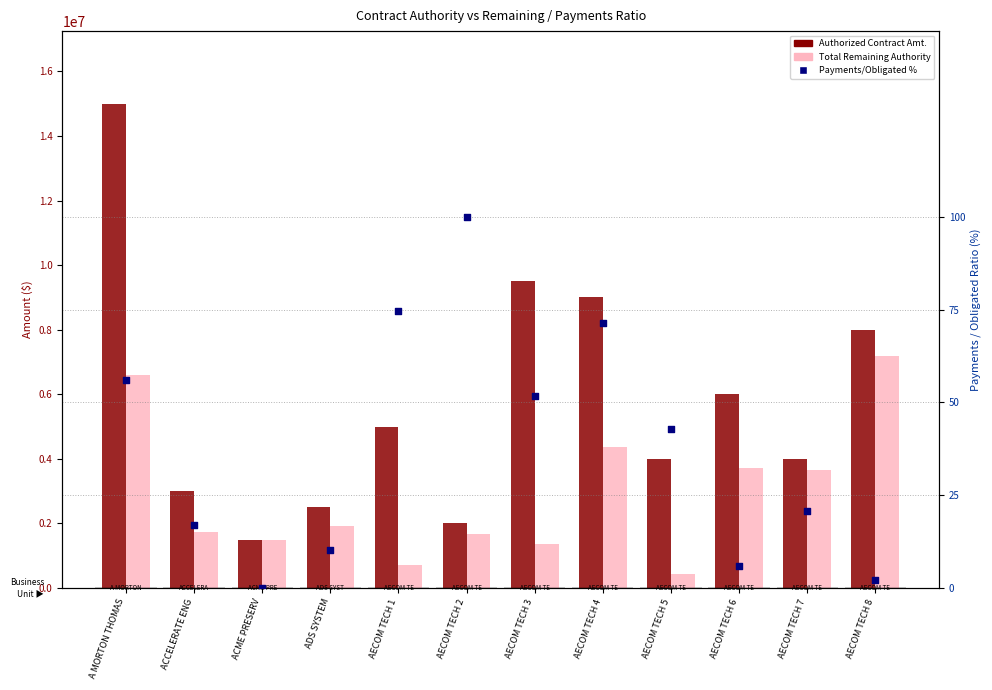

What are all the series names shown in the legend?

Authorized Contract Amt., Total Remaining Authority, Payments/Obligated %